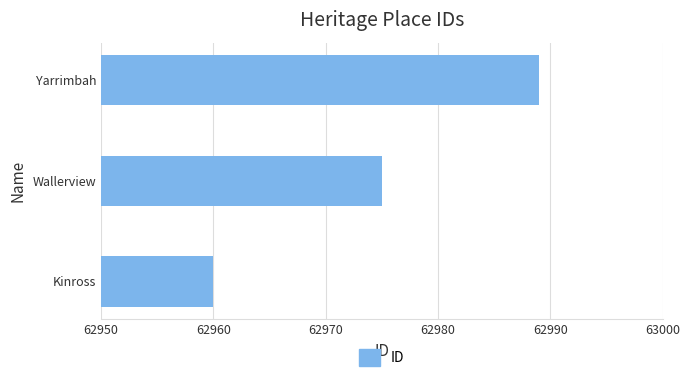

How many data points does each series have?

3